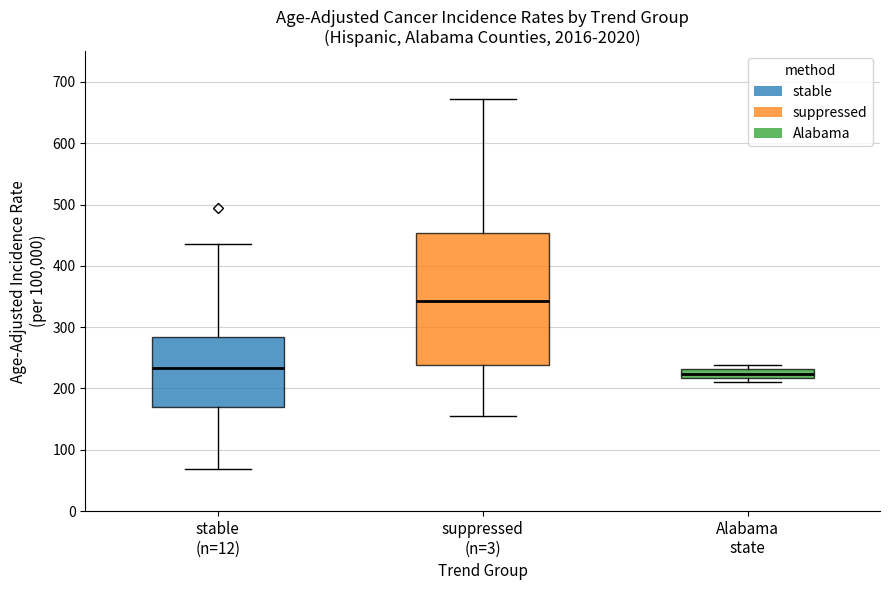

Which box is the tallest, from its lower edge to its upper edge?

suppressed (n=3)